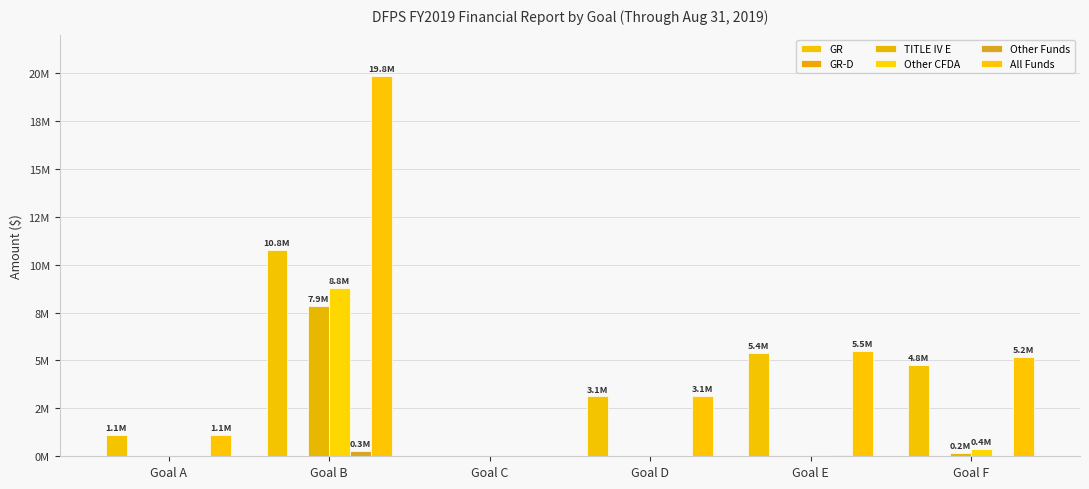

Are the bars horizontal?

No